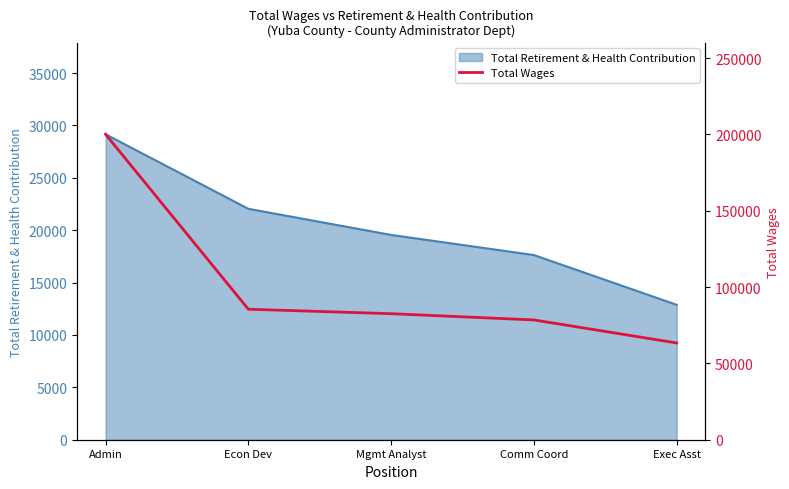

Rank the categories by Total Retirement & Health Contribution value from lowest to highest.

Exec Asst, Comm Coord, Mgmt Analyst, Econ Dev, Admin